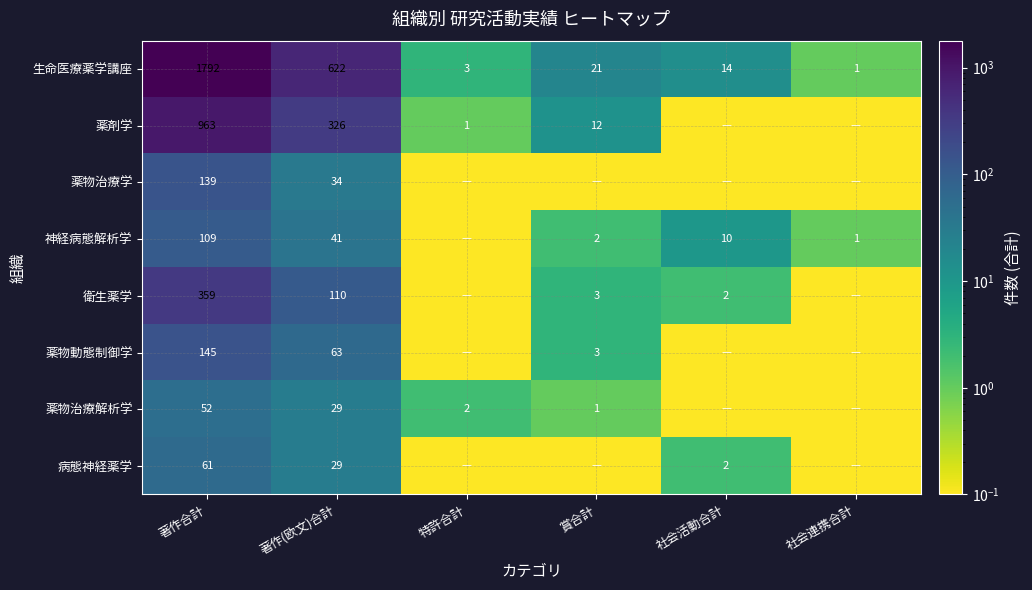

Is the value of 生命医療薬学講座 at 賞合計 greater than the value of 薬剤学 at 著作(欧文)合計?

No